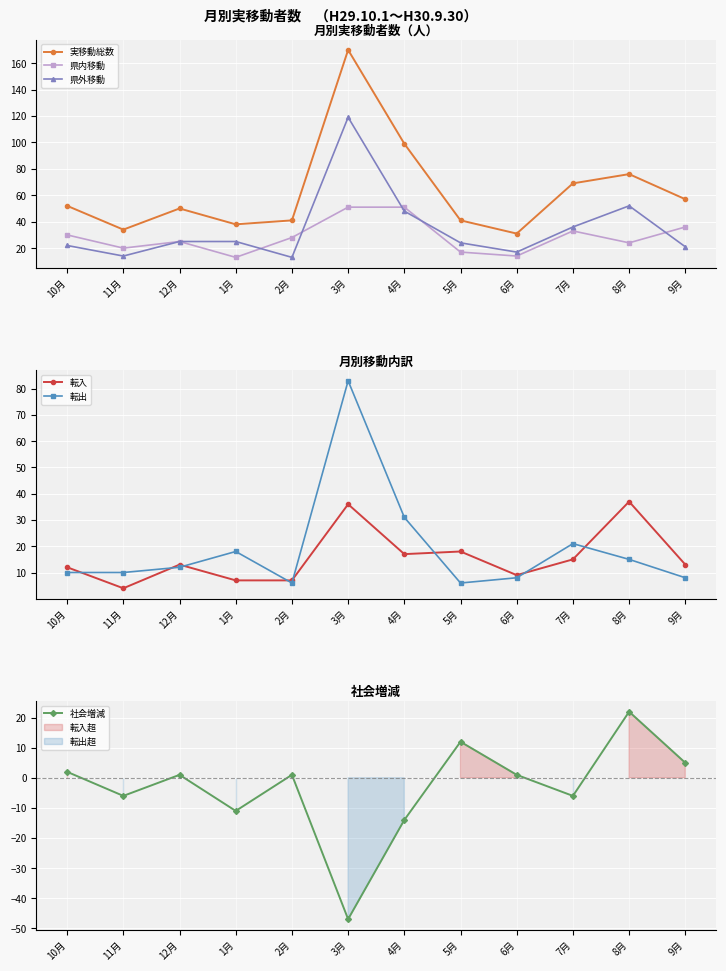

Reading left to right, transcribe all the data shown in this chart.

実移動総数: 10月=52	11月=34	12月=50	1月=38	2月=41	3月=170	4月=99	5月=41	6月=31	7月=69	8月=76	9月=57
県内移動: 10月=30	11月=20	12月=25	1月=13	2月=28	3月=51	4月=51	5月=17	6月=14	7月=33	8月=24	9月=36
県外移動: 10月=22	11月=14	12月=25	1月=25	2月=13	3月=119	4月=48	5月=24	6月=17	7月=36	8月=52	9月=21
転入: 10月=12	11月=4	12月=13	1月=7	2月=7	3月=36	4月=17	5月=18	6月=9	7月=15	8月=37	9月=13
転出: 10月=10	11月=10	12月=12	1月=18	2月=6	3月=83	4月=31	5月=6	6月=8	7月=21	8月=15	9月=8
社会増減: 10月=2	11月=-6	12月=1	1月=-11	2月=1	3月=-47	4月=-14	5月=12	6月=1	7月=-6	8月=22	9月=5